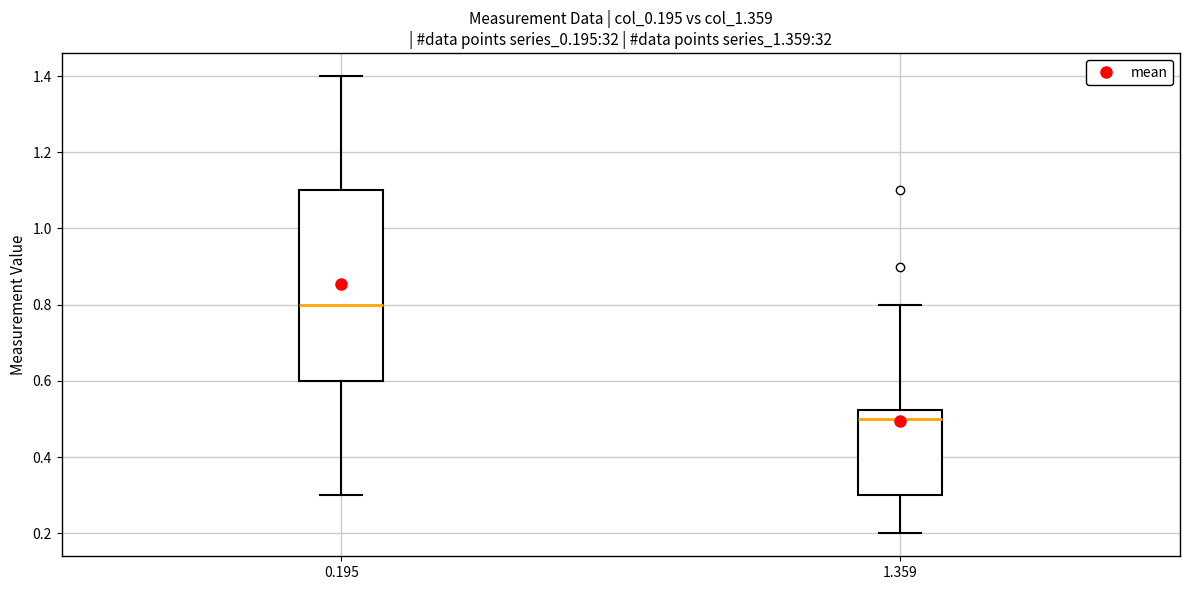

Comparing the boxes themselves (not the whiskers), which one is the tallest?

0.195